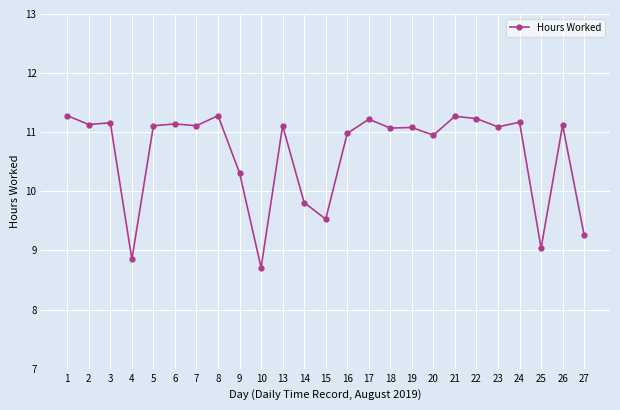

How many lines are shown in the chart?

1